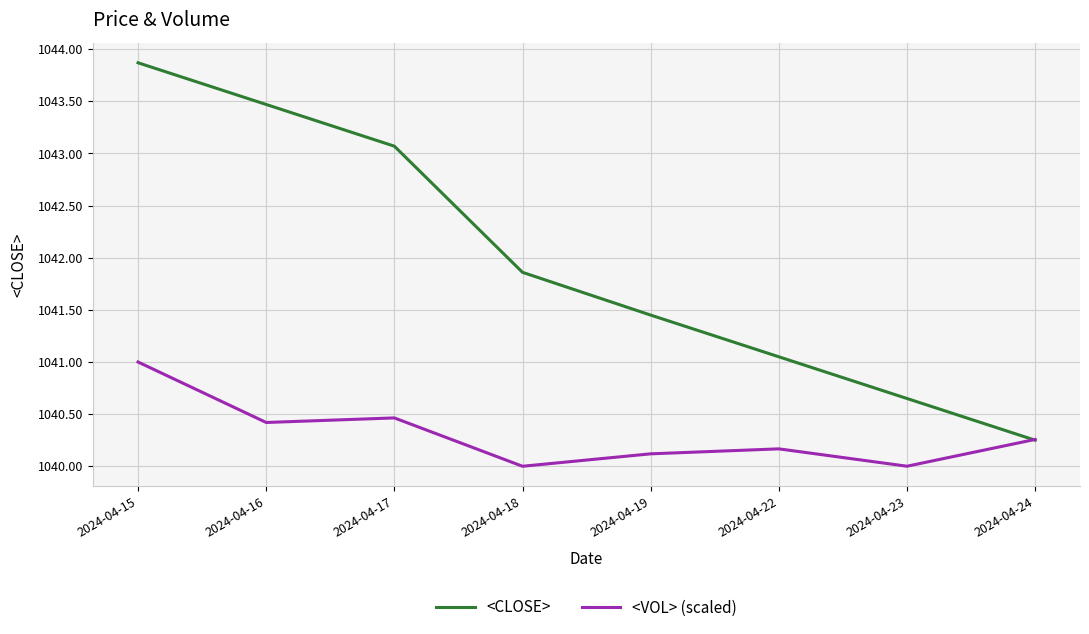

At which category is the sum across all series the highest?

2024-04-15